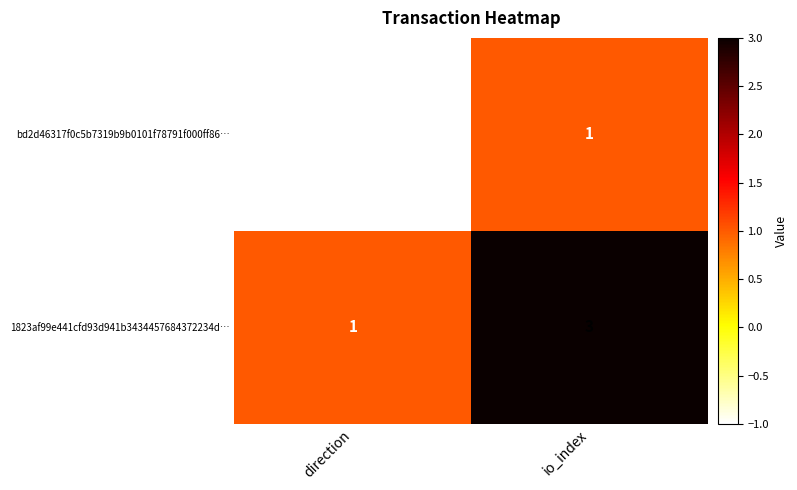

At how many categories does at least one series exceed 0?

2